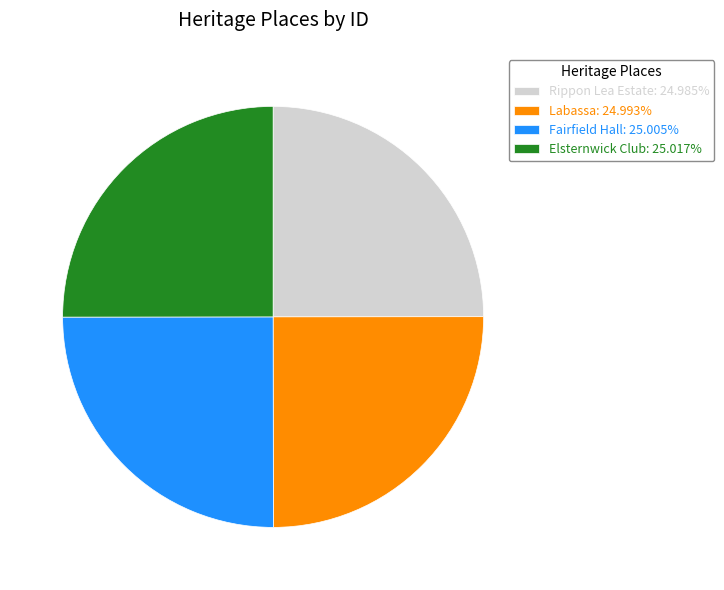

Does Elsternwick Club: 25.017% represent more than half of the total?

No